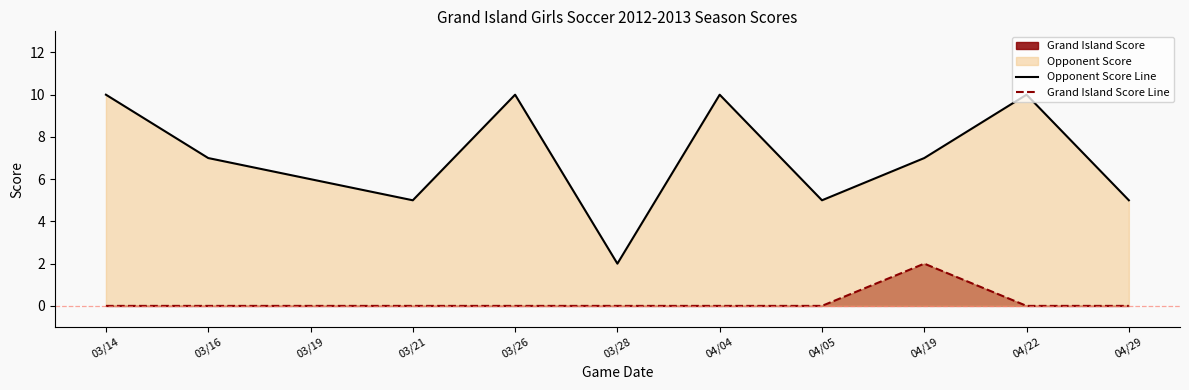

Between 04/19 and 04/22, which series saw the biggest shift?

Opponent Score Line